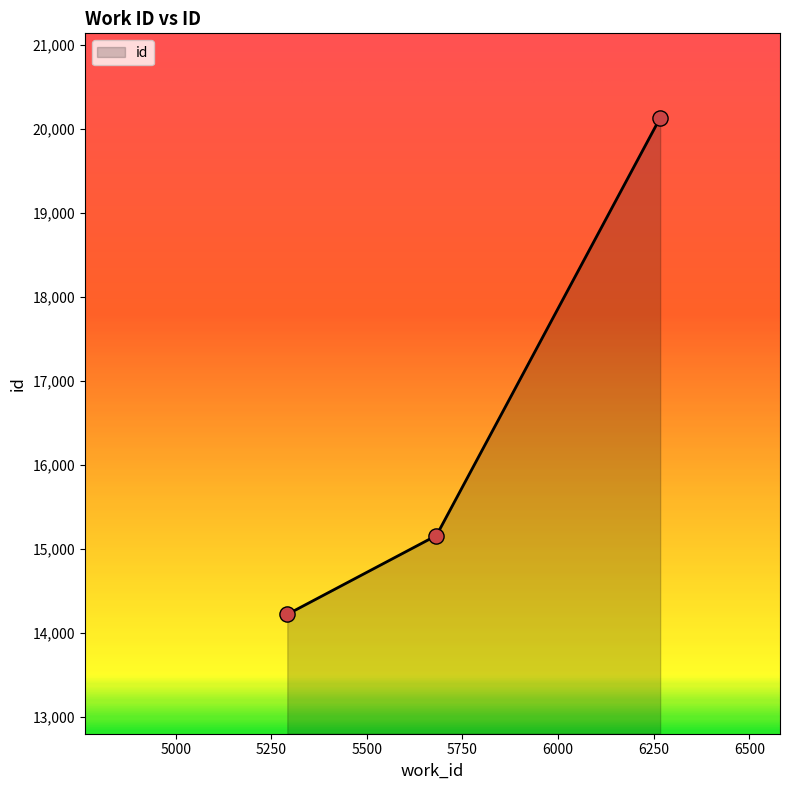

What is the maximum value shown in the chart?

20132